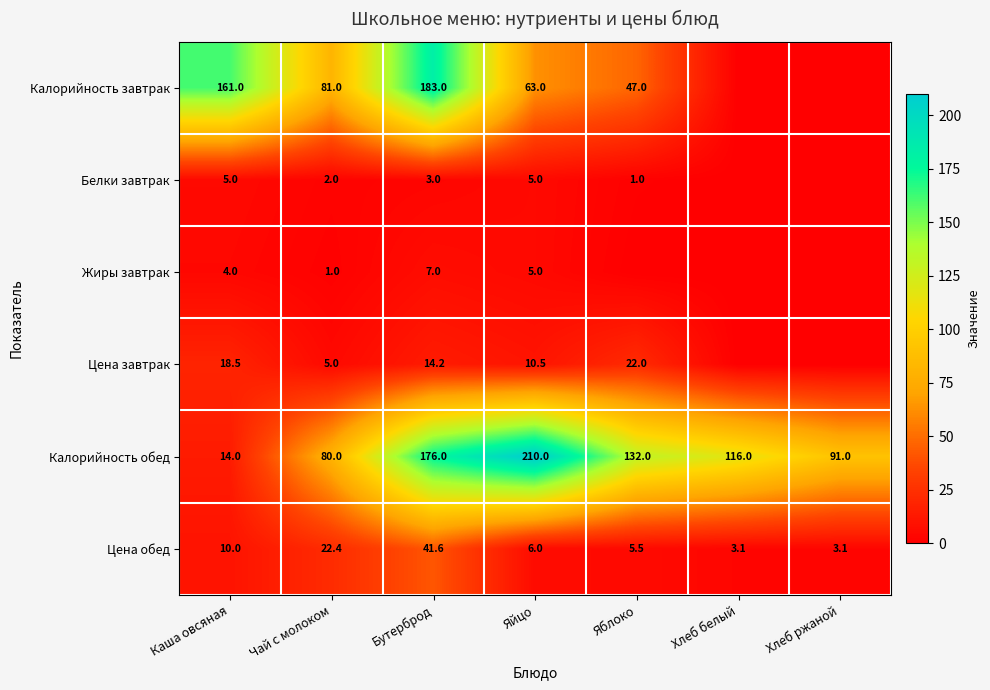

How many values in the Цена обед series are below 6?

3